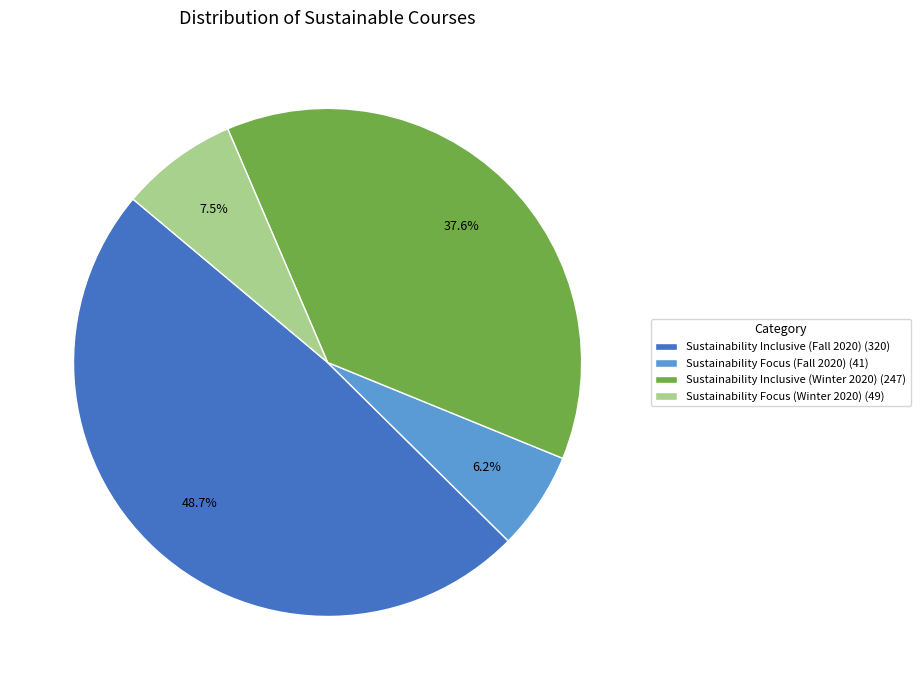

To the nearest percent, what is the combined percentage of Sustainability Focus (Winter 2020) and Sustainability Inclusive (Fall 2020)?

56%